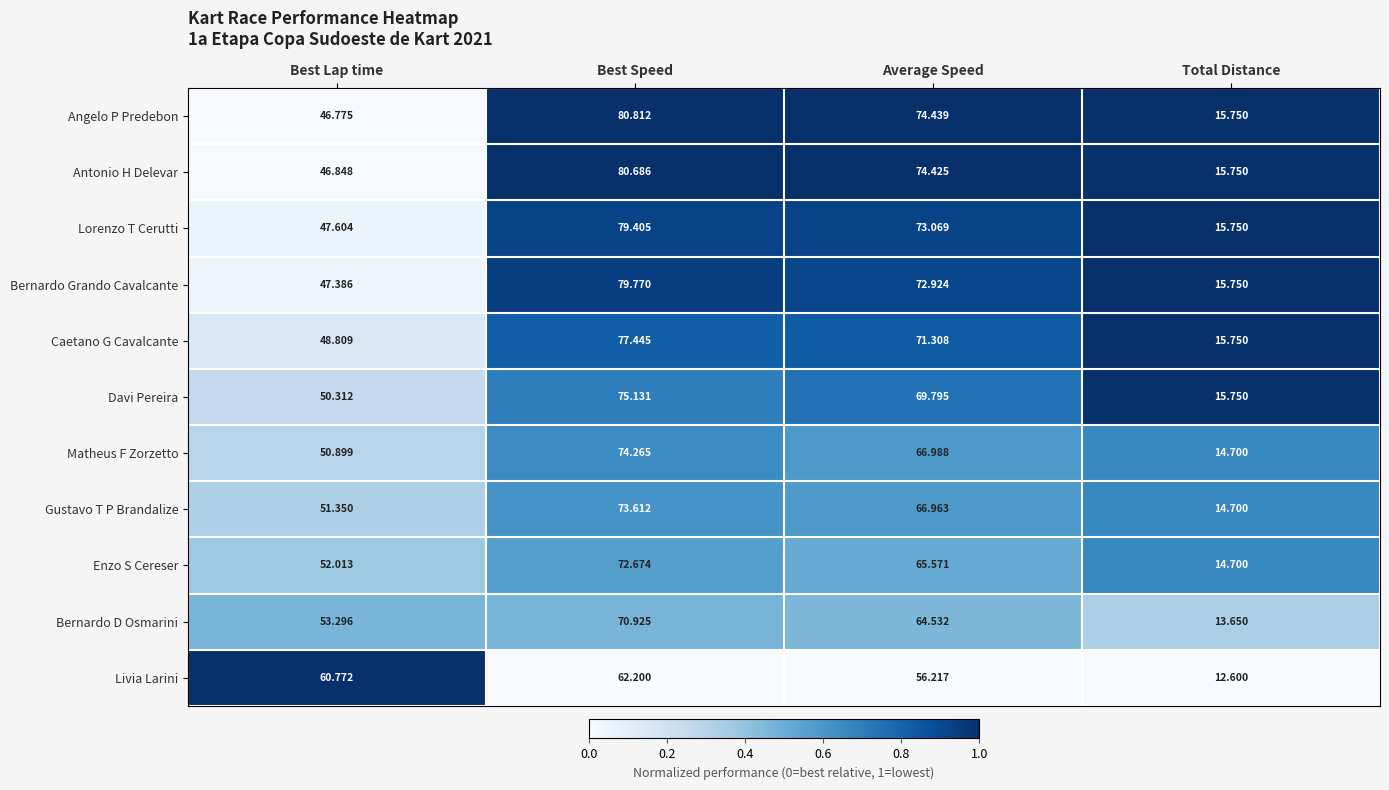

Where is Bernardo D Osmarini nearest to the value 42?

Best Lap time